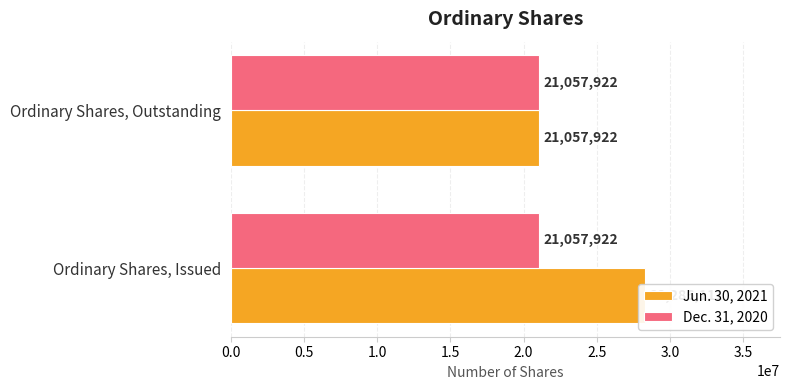

How many categories are shown in the chart?

2